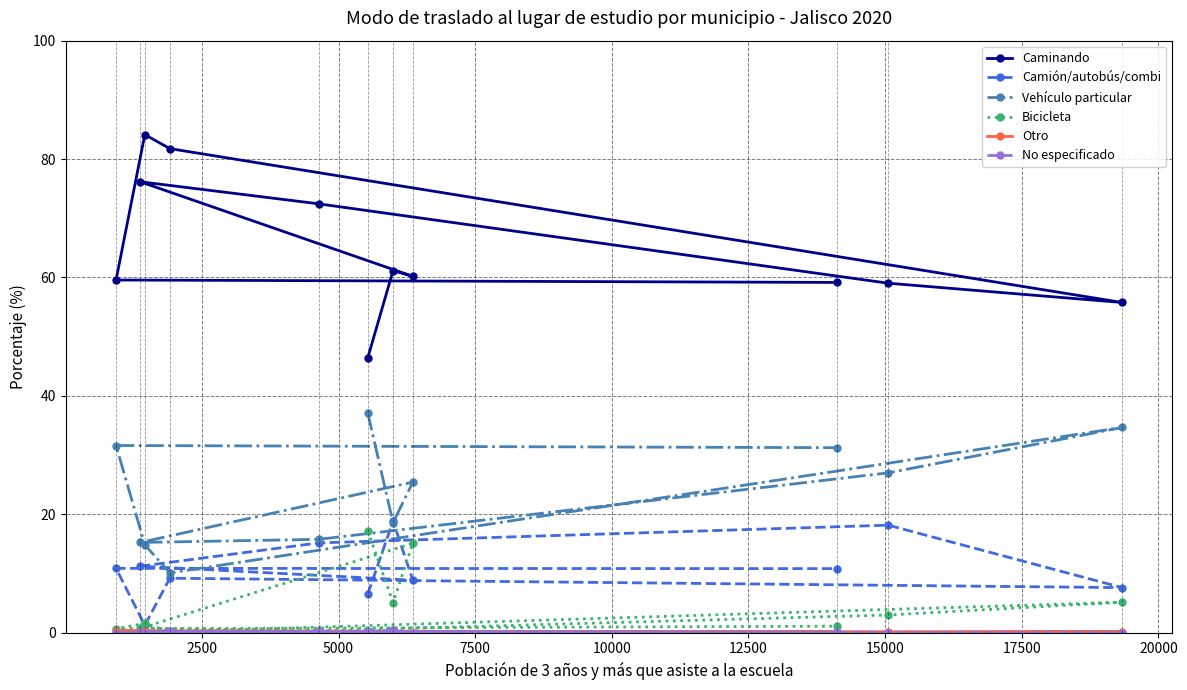

True or false: No especificado has more than 2 interior local peaks.

True